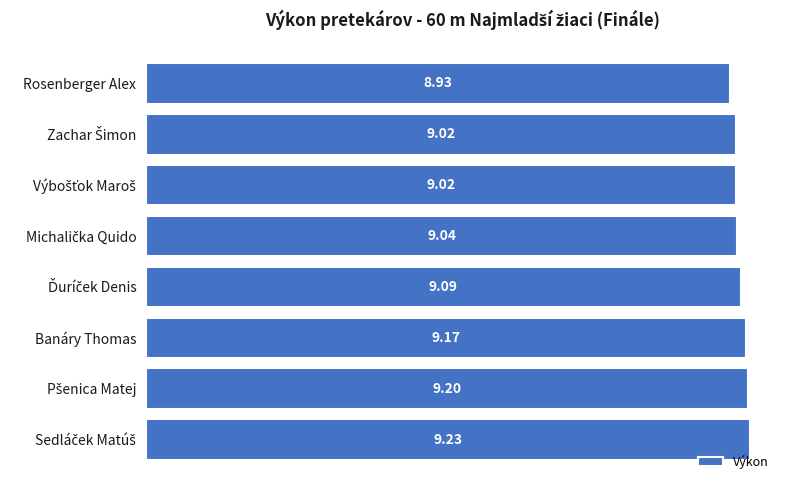

At which category does the chart reach its minimum across all series?

Rosenberger Alex